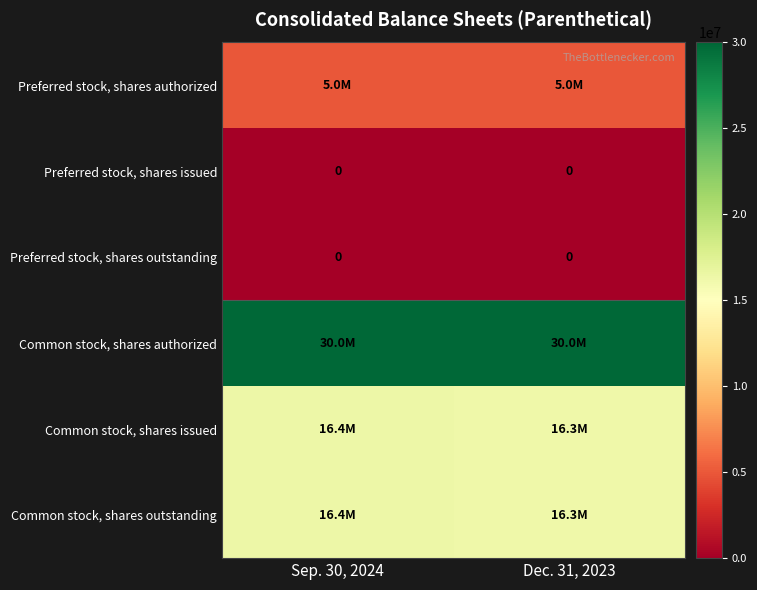

The Preferred stock, shares issued series shows 0 at Sep. 30, 2024. True or false?

True